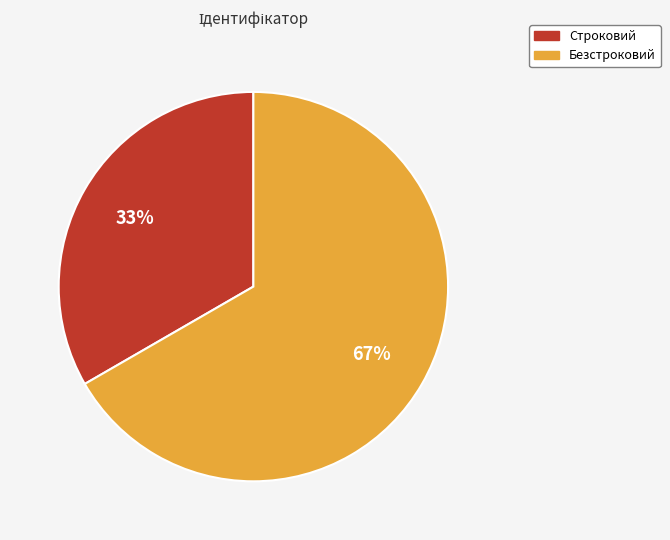

What percentage is the Безстроковий slice, to the nearest percent?

67%